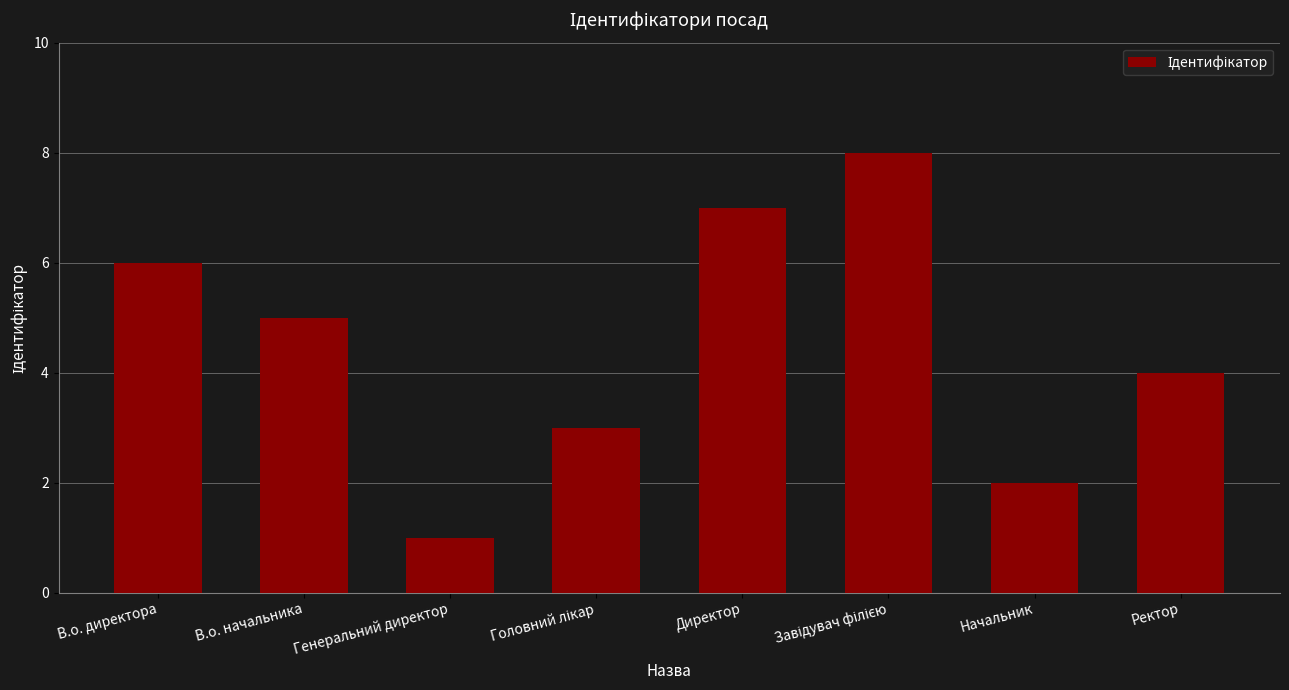

What position from the right is Начальник?

2